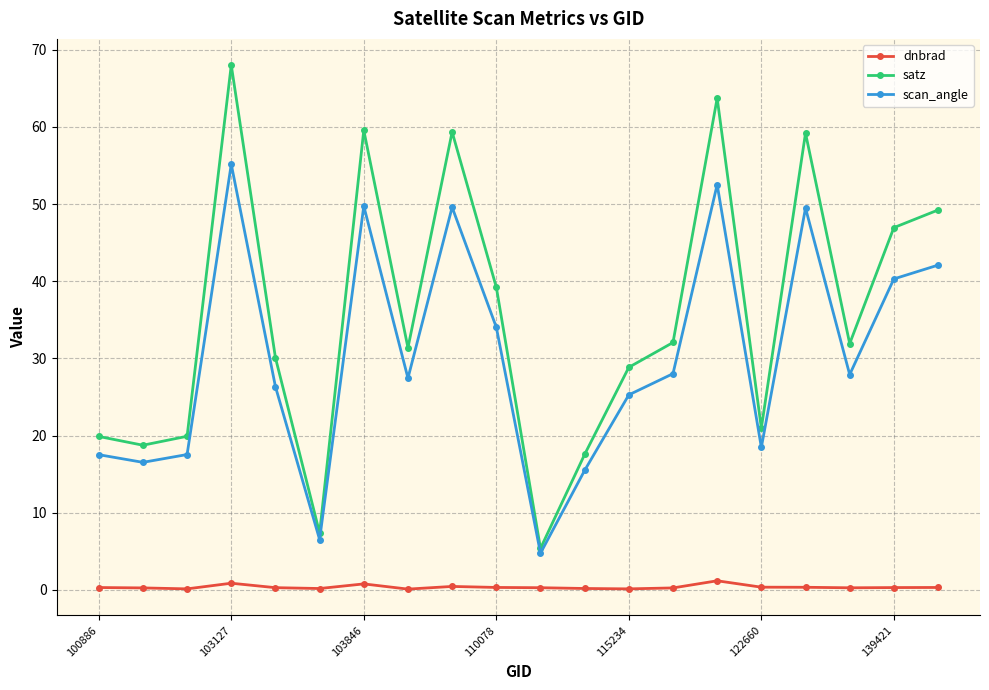

True or false: satz and dnbrad cross at least once.

False